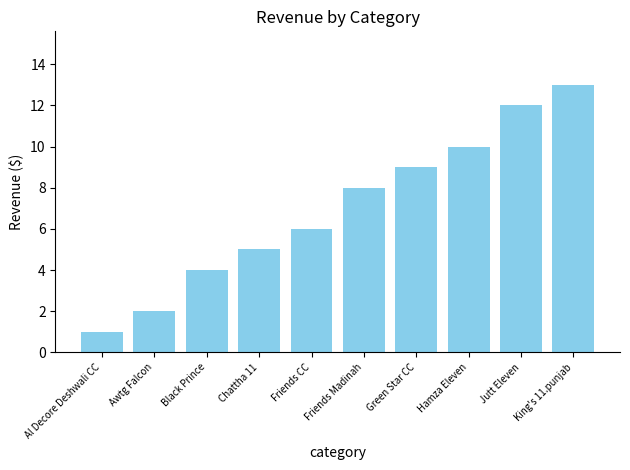

What is the difference between the values at Al Decore Deshwali CC and Green Star CC?

8